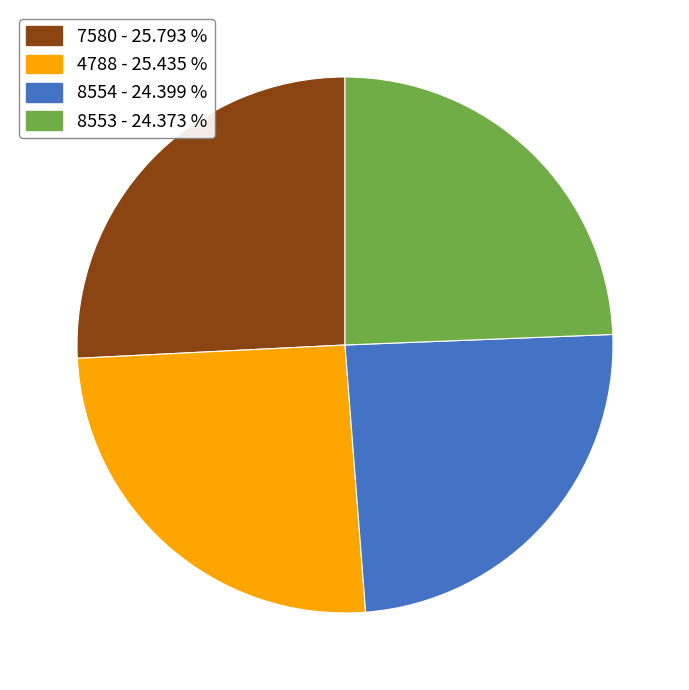

What is the ratio of the value at 8553 to the value at 7580?

0.9